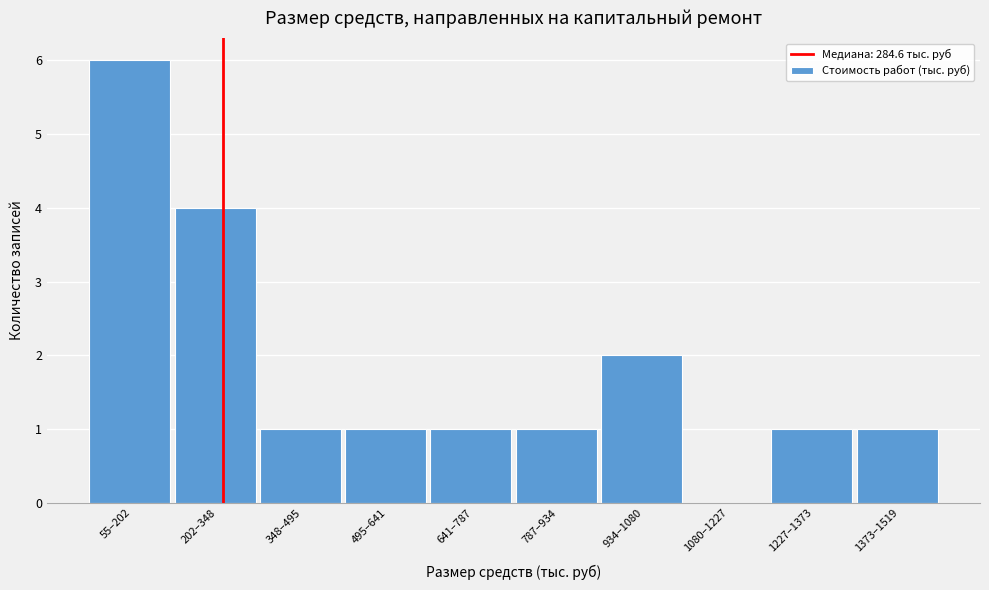

Reading right to left, transcribe all the data shown in this chart.

1373–1519=1	1227–1373=1	1080–1227=0	934–1080=2	787–934=1	641–787=1	495–641=1	348–495=1	202–348=4	55–202=6